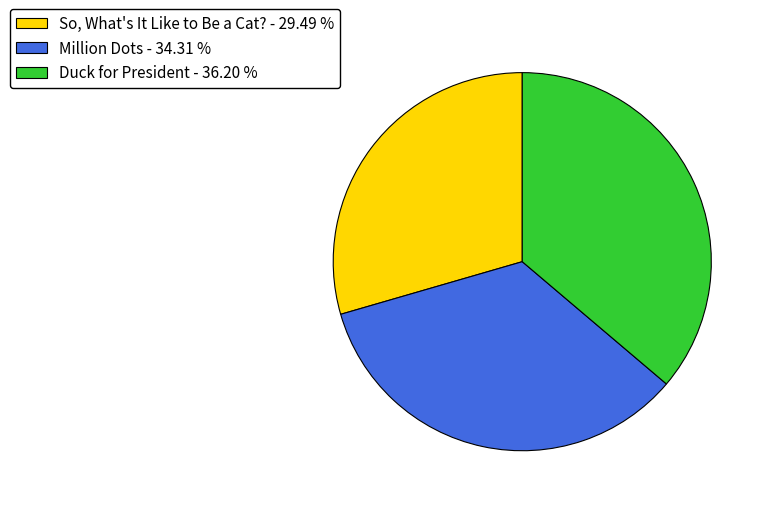

Does Duck for President - 36.20 % represent more than half of the total?

No